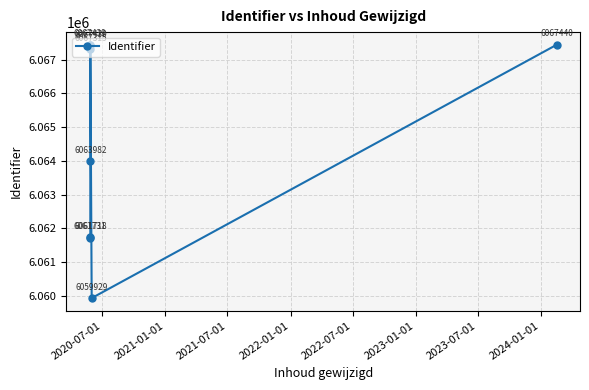

Between 2023-07-01 and 2024-01-01, which is larger?

2024-01-01